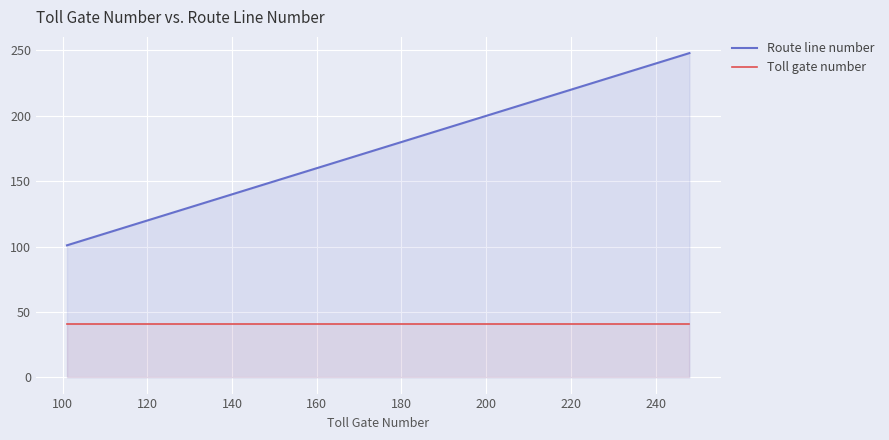

Rank the series by their maximum value, from lowest to highest.

Toll gate number, Route line number